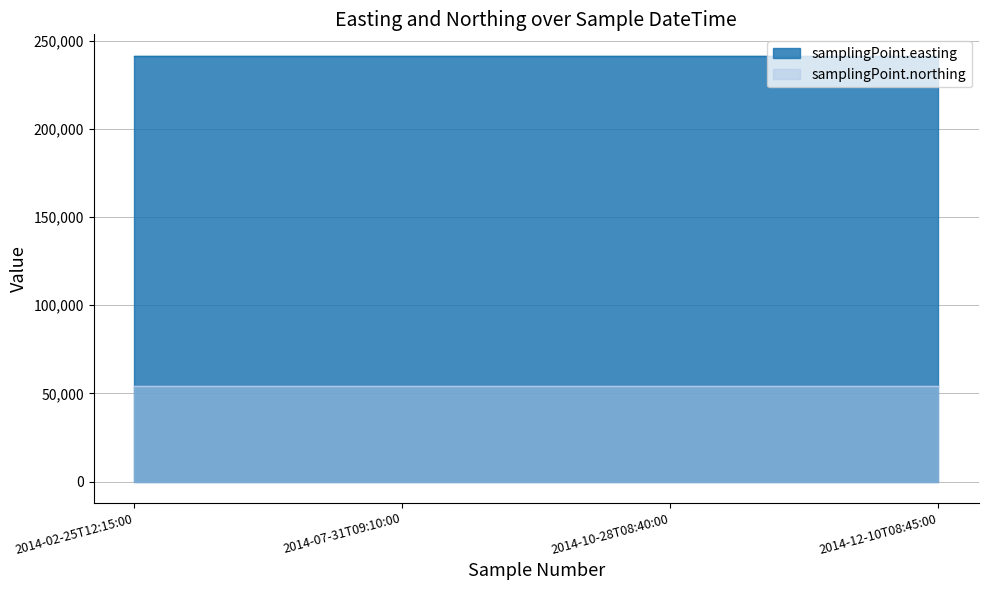

What is the average value of the samplingPoint.easting series?

241650